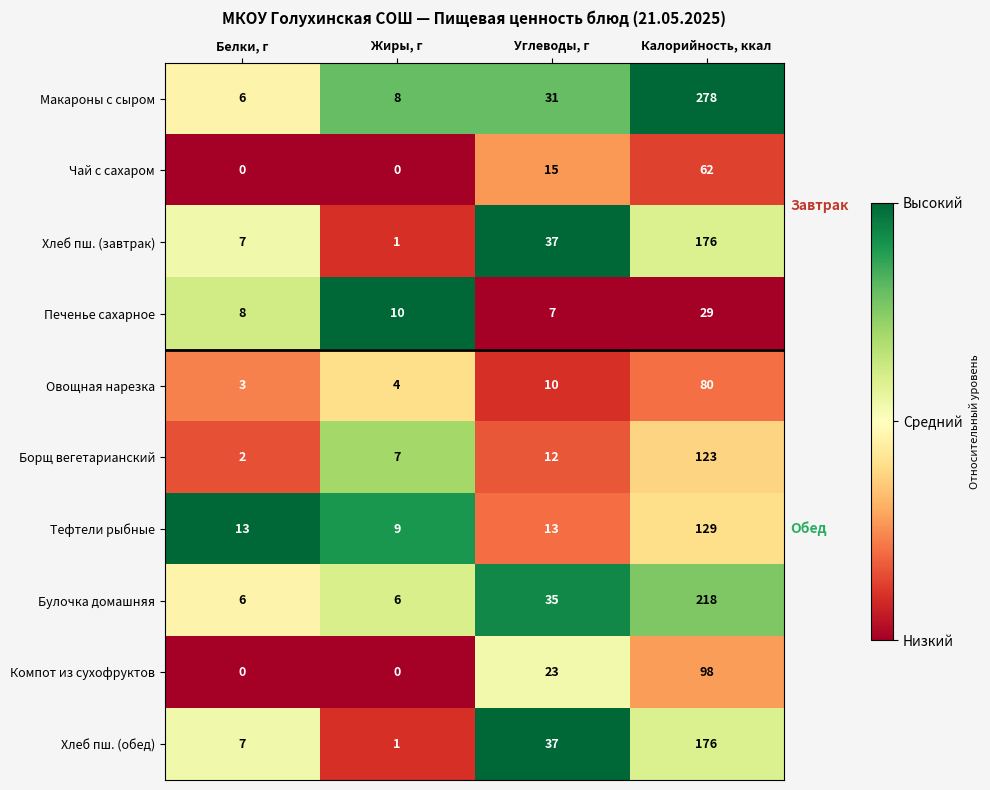

What is the spread (max minus min) of values at Жиры, г?

10